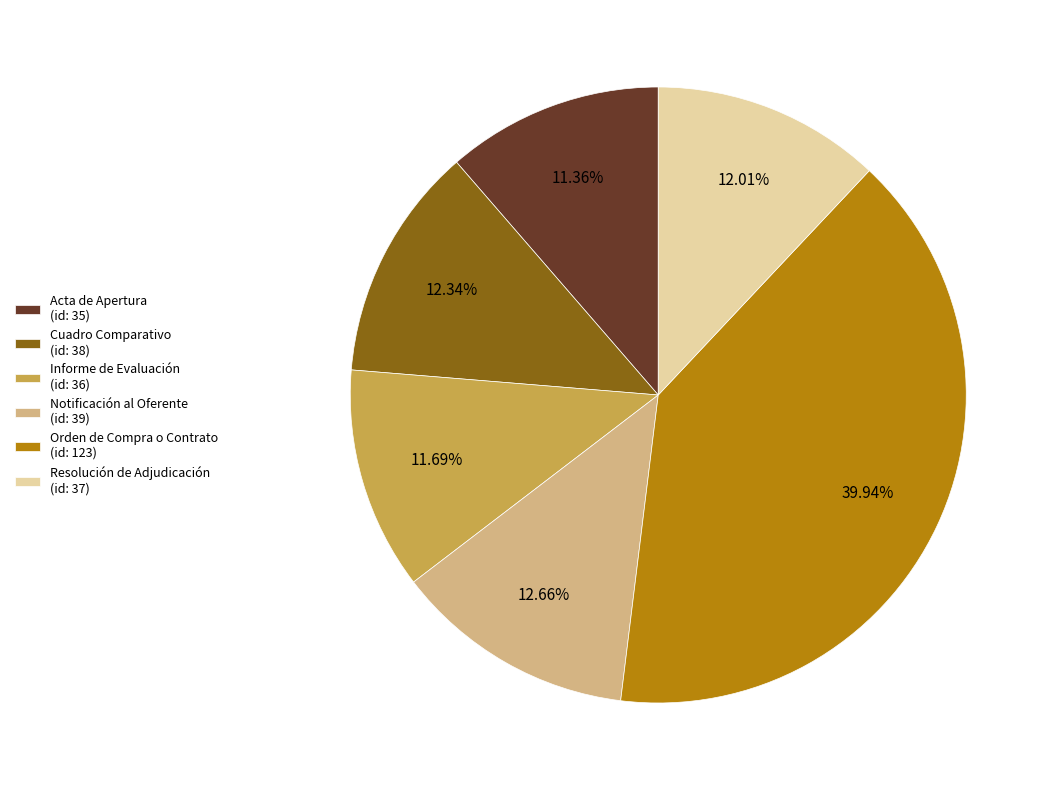

To the nearest percent, what is the average slice percentage?

17%